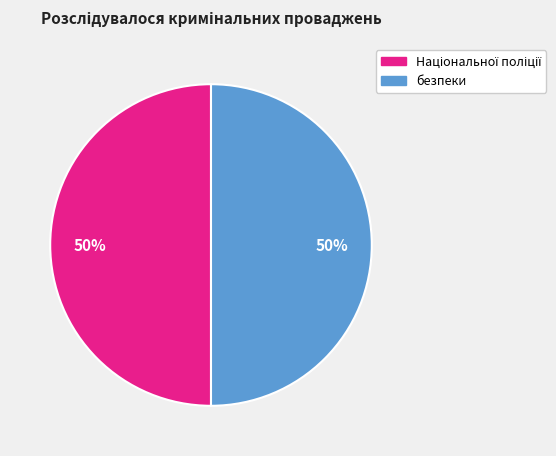

To the nearest percent, what is the difference between the largest and smallest slice percentages?

0%